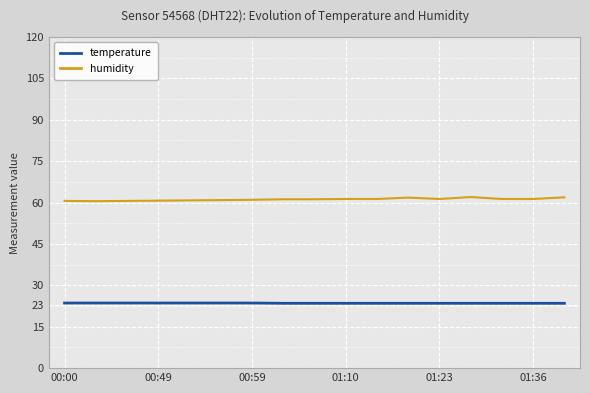

True or false: temperature and humidity cross at least once.

False